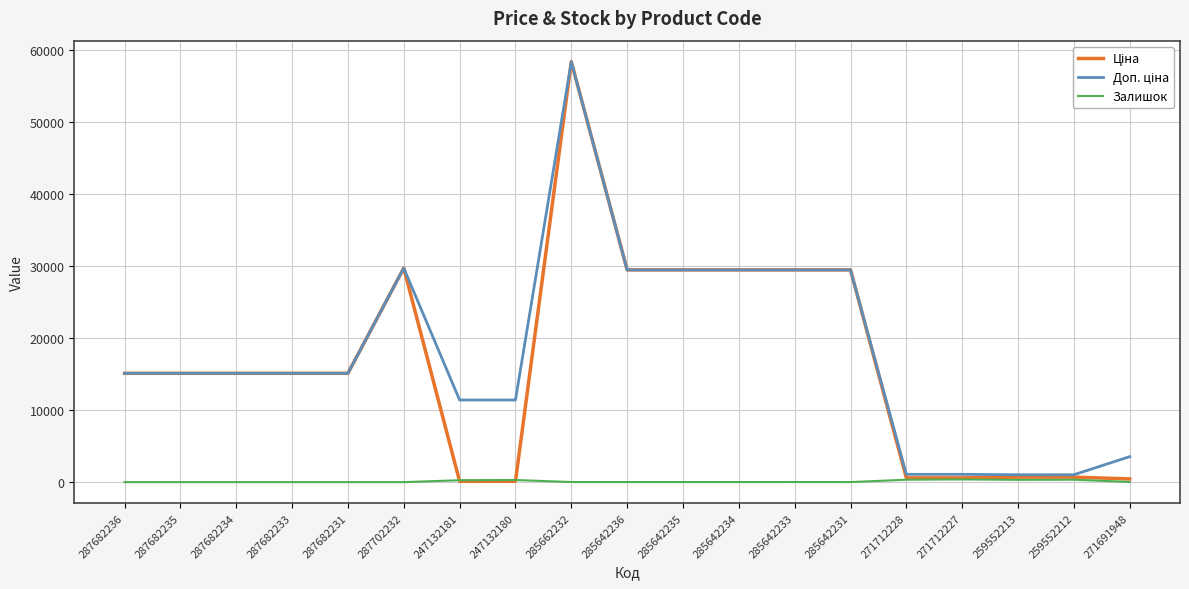

Which label corresponds to the largest value in the chart?

285662232